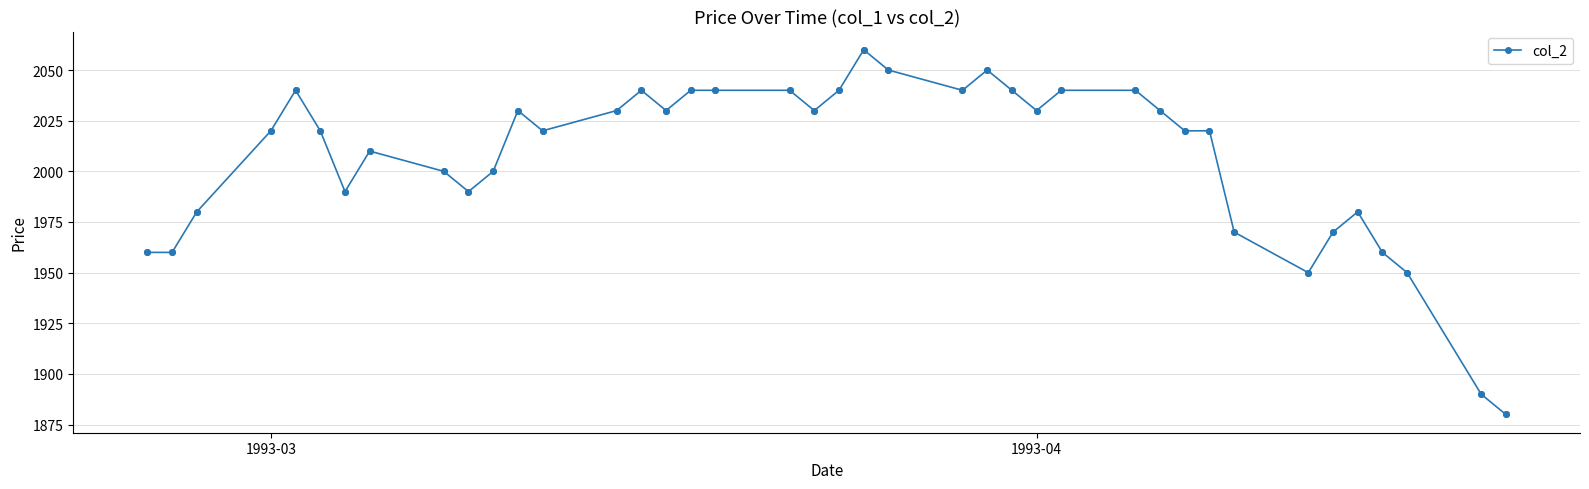

What is the sum of all values?

80280